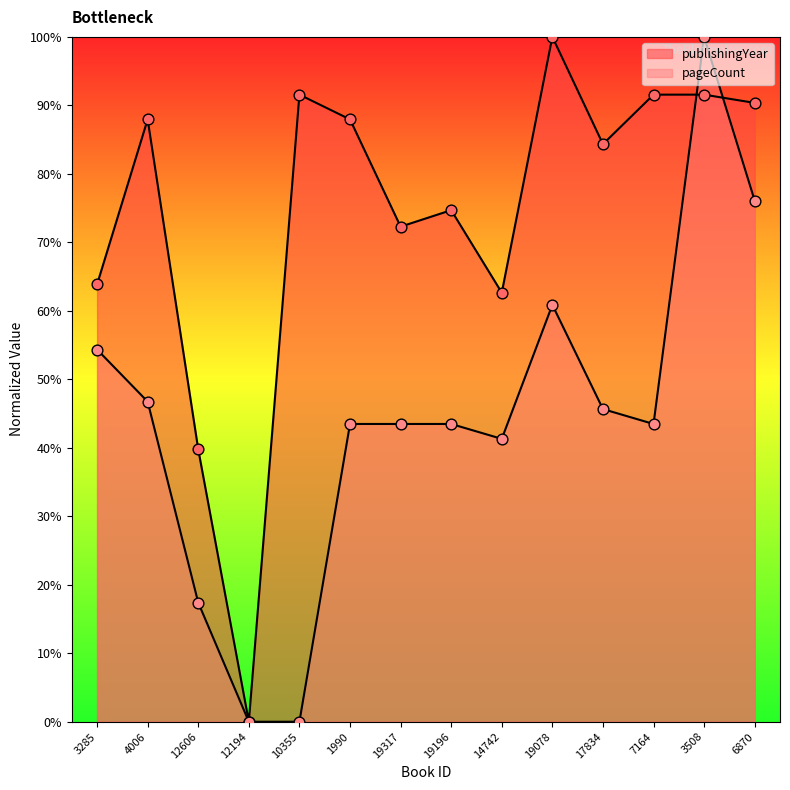

Which series has the largest total across all categories?

publishingYear